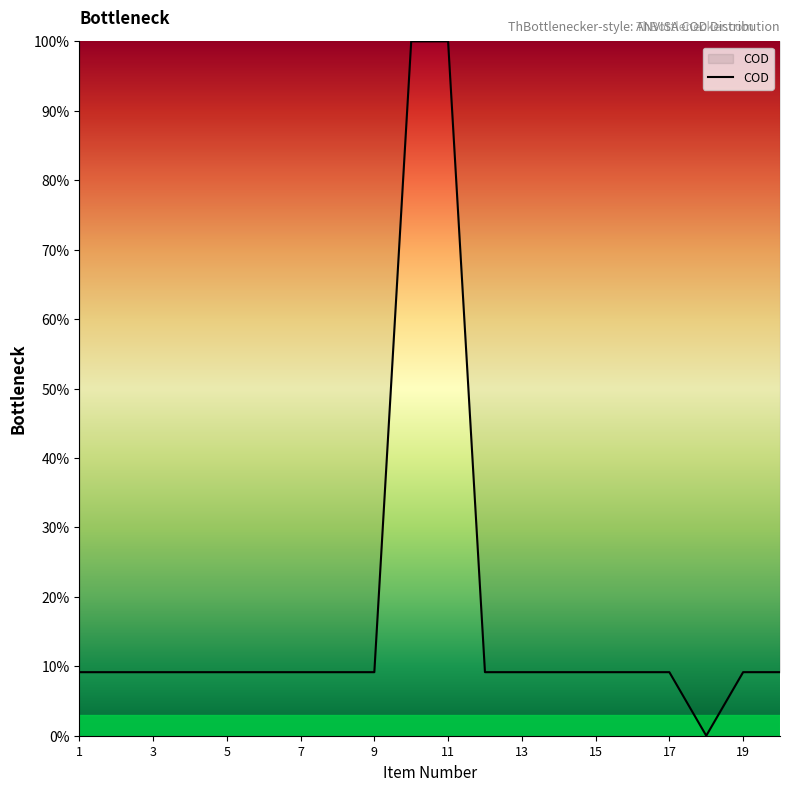

What is the average value?

17.8